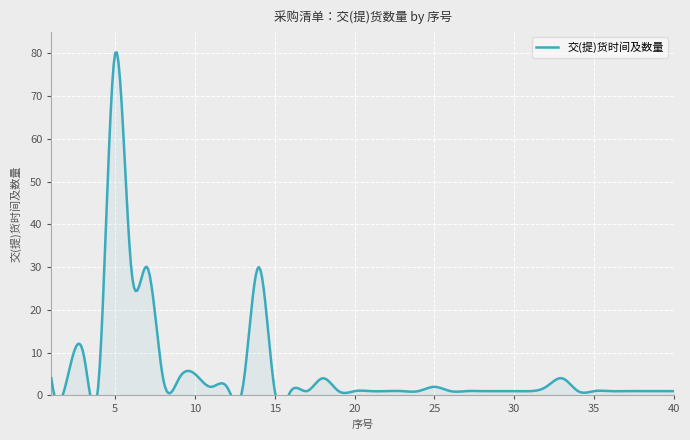

Between 28 and 8, which is larger?

8